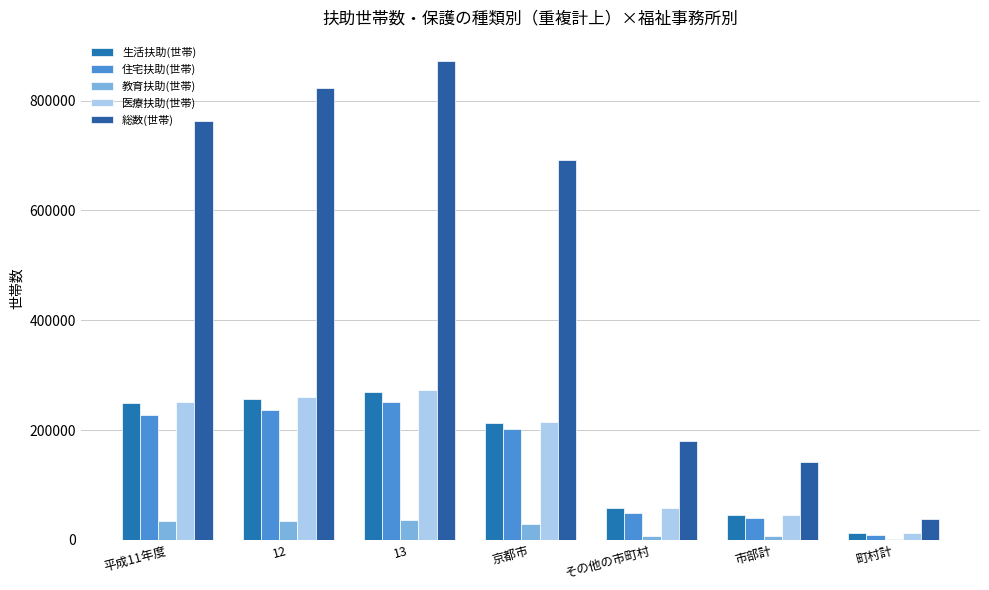

What is the greatest value displayed?

872534